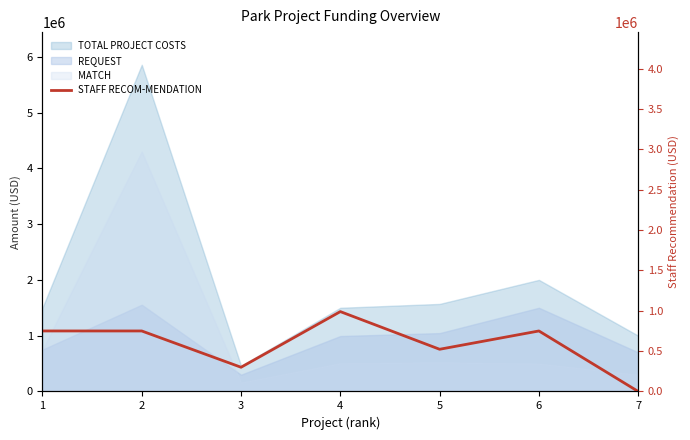

The chart shows a value of 803834 at 5. True or false?

False